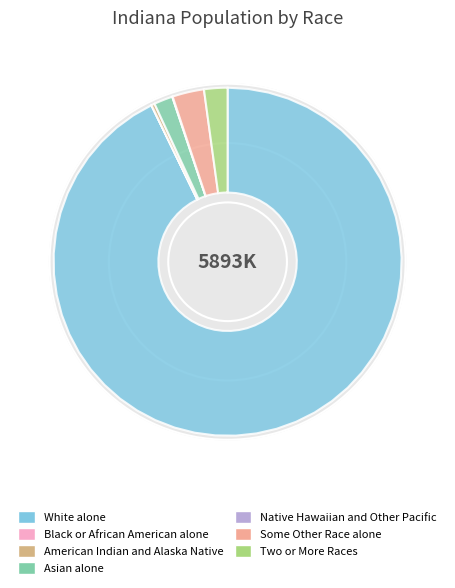

What percentage do Two or More Races and Native Hawaiian and Other Pacific together represent?

2.2%